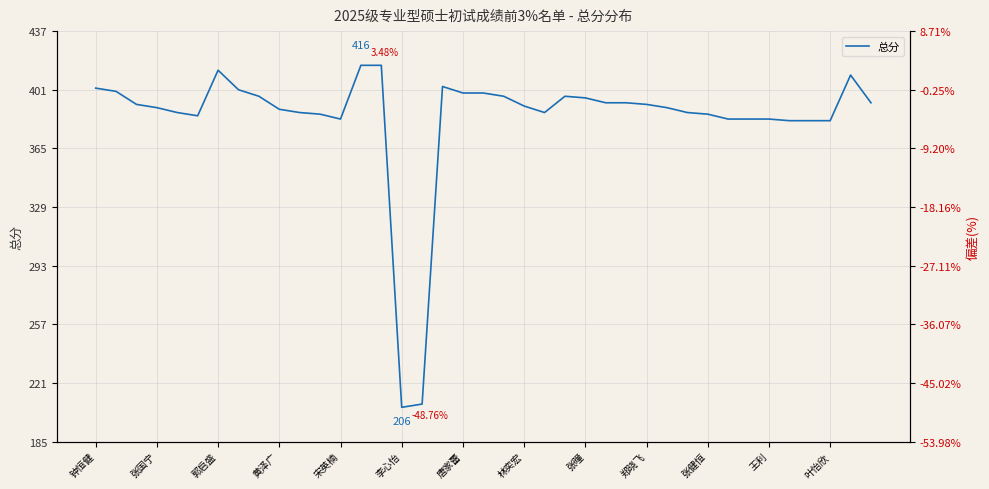

Is the value of 总分 at 张健恒 greater than the value of 偏差(%) at 19?

Yes